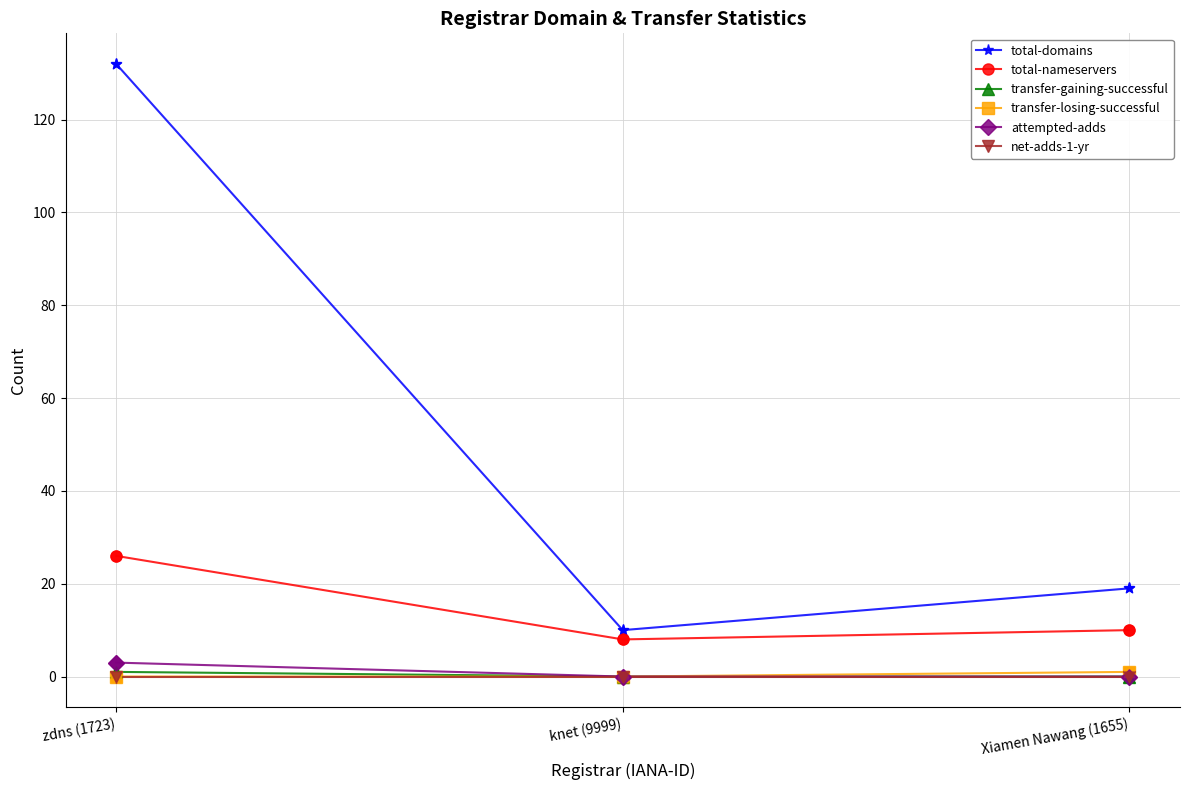

Is the value of total-domains at Xiamen Nawang (1655) greater than the value of total-nameservers at zdns (1723)?

No